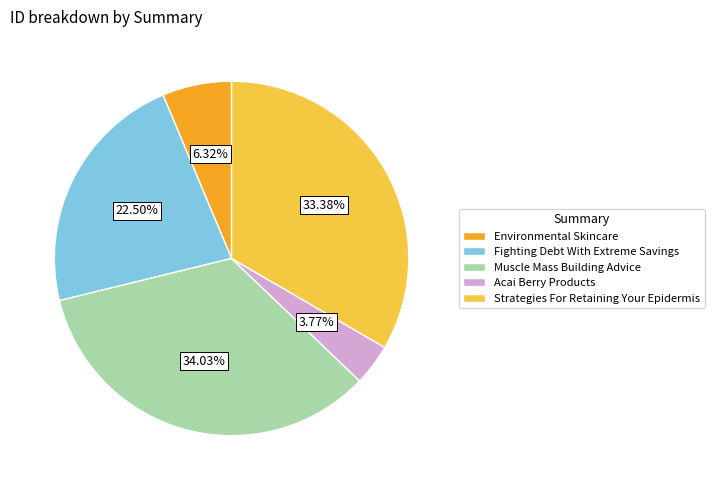

What is the ratio of the value at Strategies For Retaining Your Epidermis to the value at Environmental Skincare?

5.3